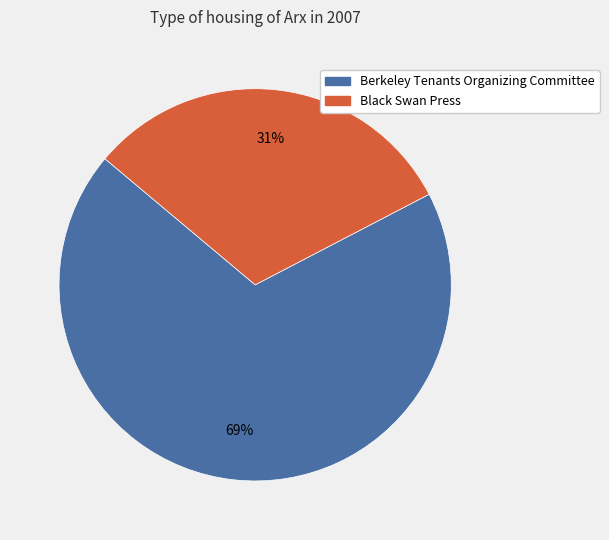

Rank the categories by value from lowest to highest.

Black Swan Press, Berkeley Tenants Organizing Committee